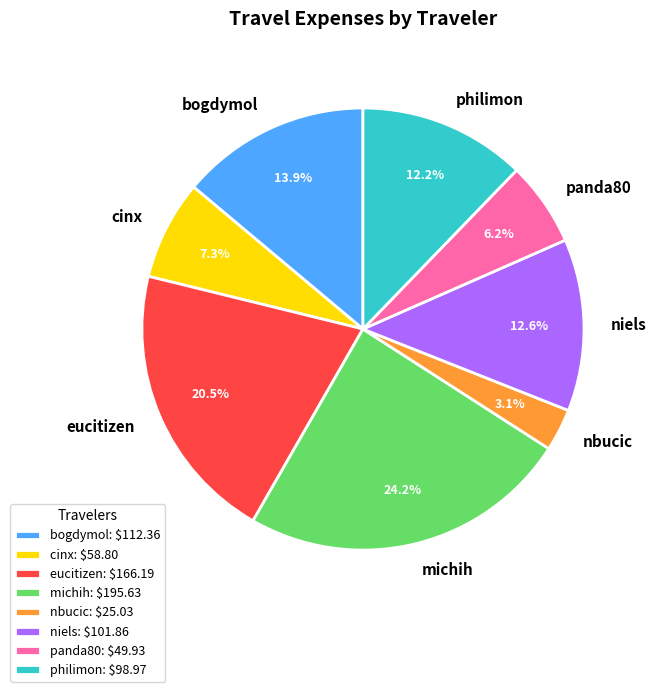

What percentage is the bogdymol slice, to the nearest percent?

14%